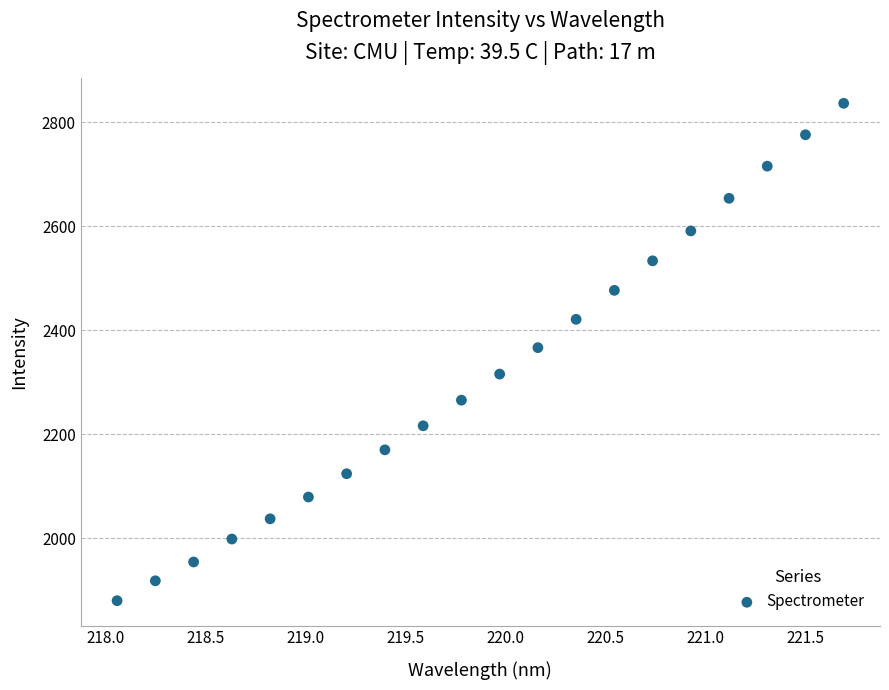

What is the range of X values (max minus min)?

3.6